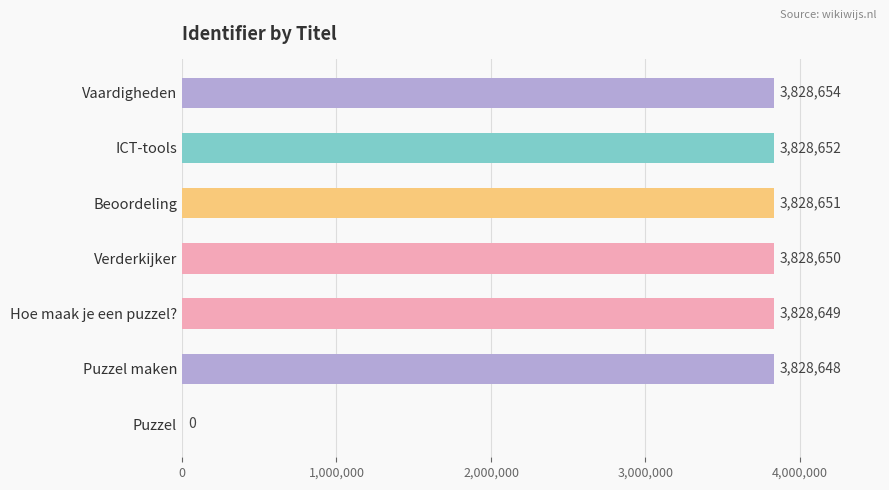

What value does the data have at Beoordeling, to the nearest 100?

3828700